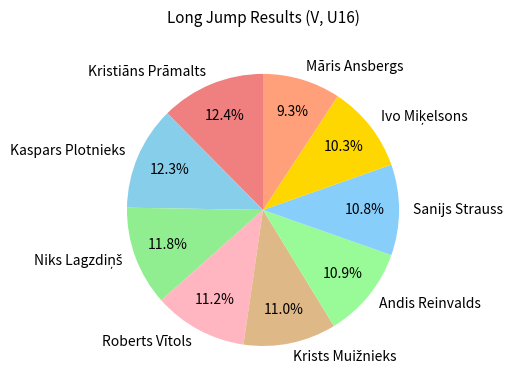

Is there any slice that represents more than half of the pie?

No